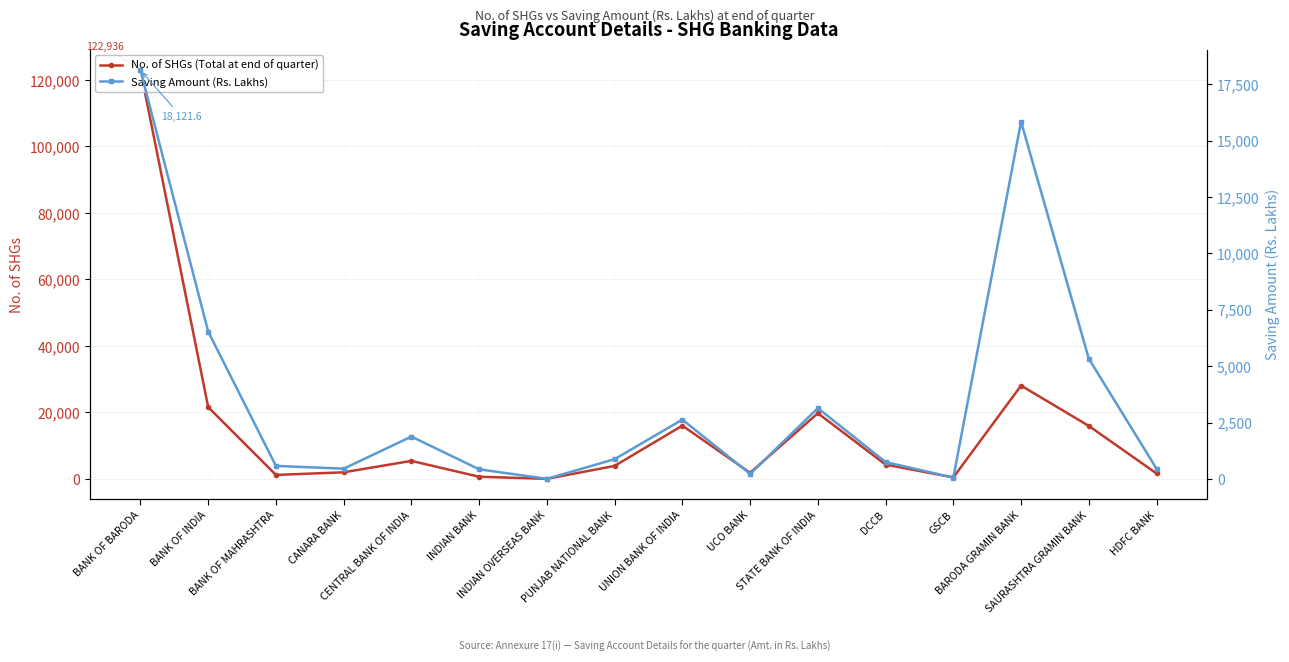

Count the number of data series in this chart.

2